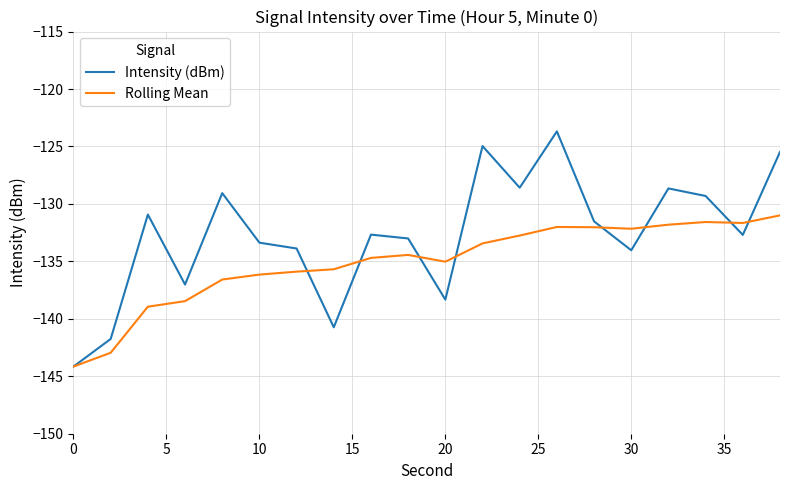

Which series has the largest total across all categories?

Intensity (dBm)